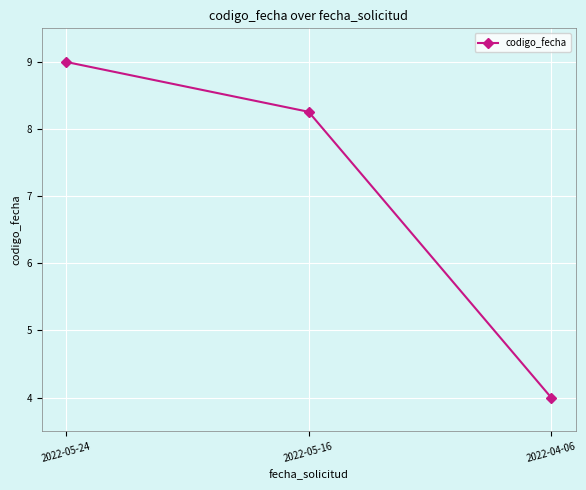

What is the average value?

7.1